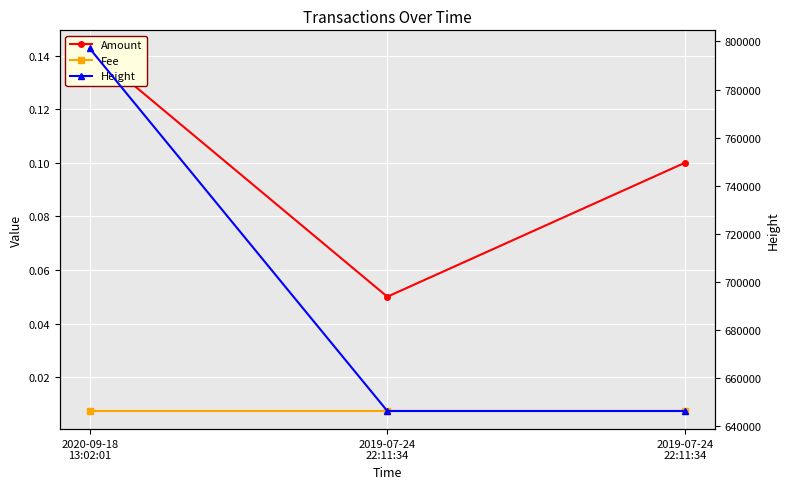

Reading left to right, what are all the values shown in this chart?

Amount: 0.1	0.1	0.1
Fee: 0.0	0.0	0.0
Height: 797086.0	646173.0	646173.0